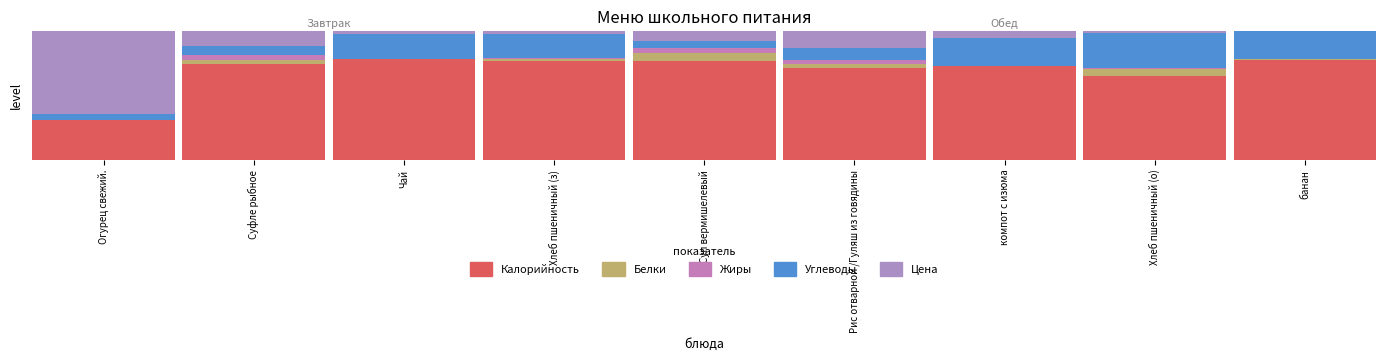

What is the difference between the Белки values at Суп вермишелевый and Огурец свежий.?

0.1